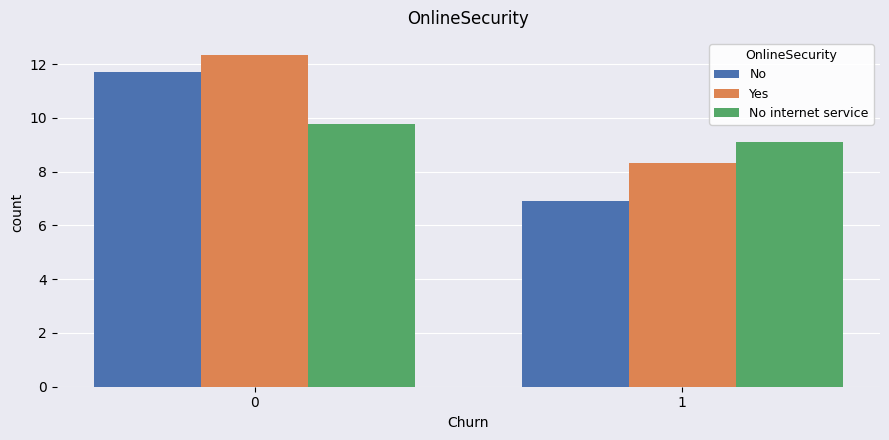

How many series are shown in this chart?

3